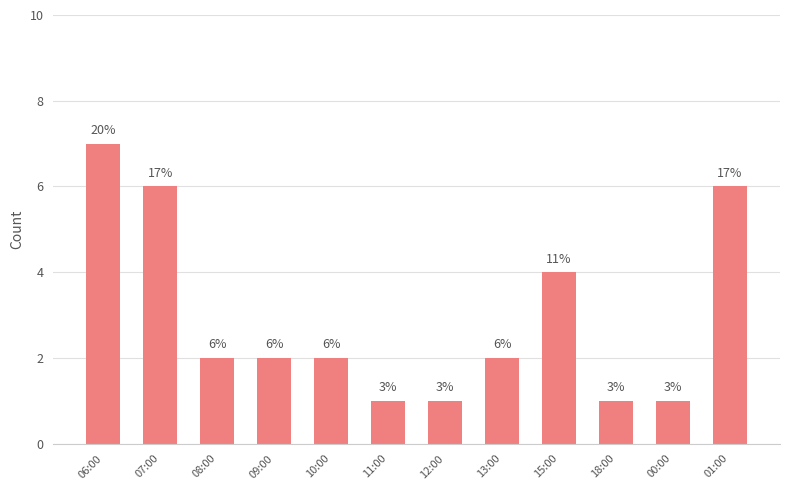

Reading left to right, list all the values displayed in this chart.

06:00=7	07:00=6	08:00=2	09:00=2	10:00=2	11:00=1	12:00=1	13:00=2	15:00=4	18:00=1	00:00=1	01:00=6